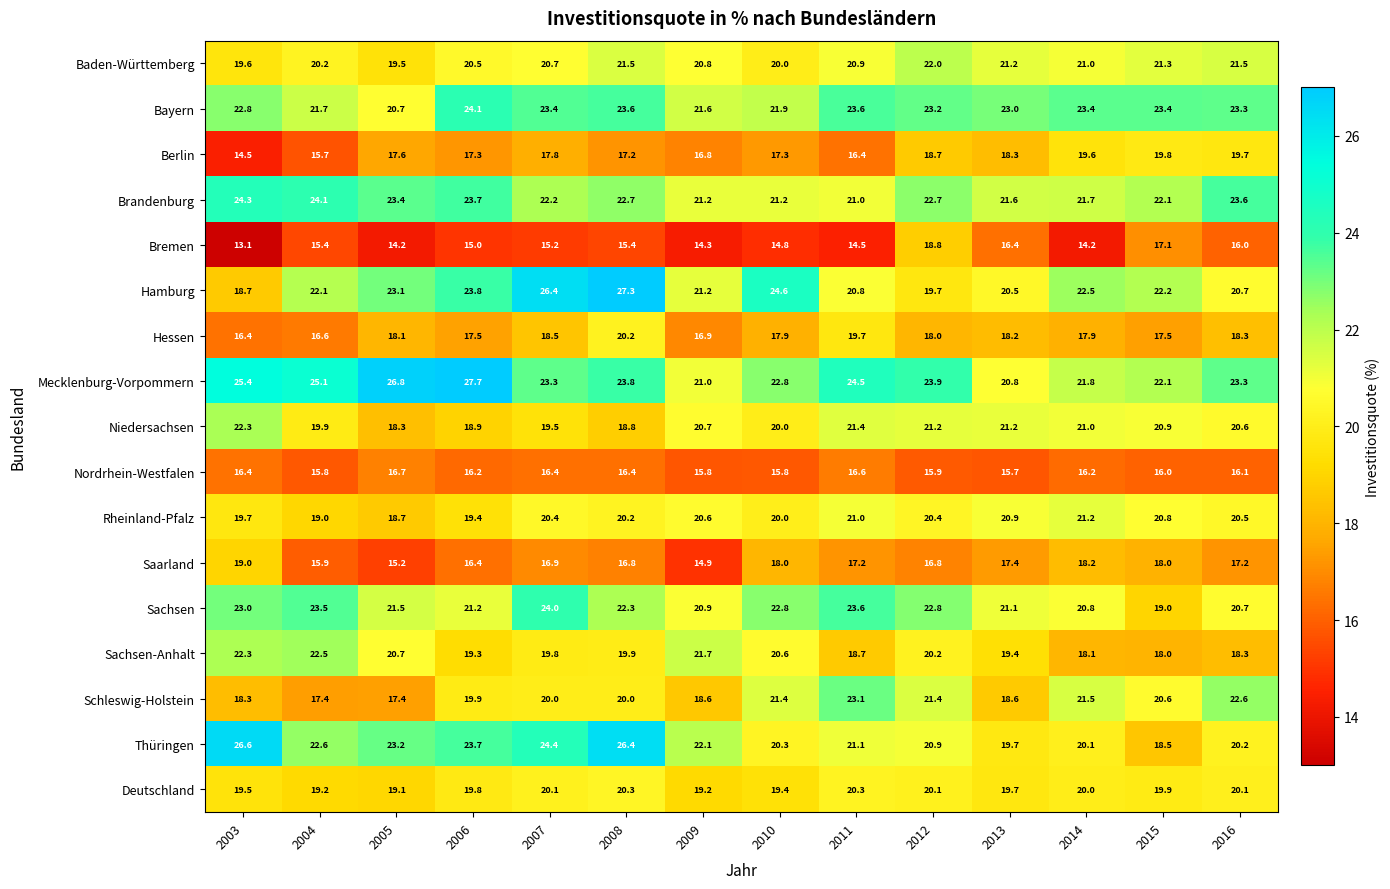

List the series in order of their peak value, lowest first.

Nordrhein-Westfalen, Bremen, Saarland, Berlin, Hessen, Deutschland, Rheinland-Pfalz, Baden-Württemberg, Niedersachsen, Sachsen-Anhalt, Schleswig-Holstein, Sachsen, Bayern, Brandenburg, Thüringen, Hamburg, Mecklenburg-Vorpommern